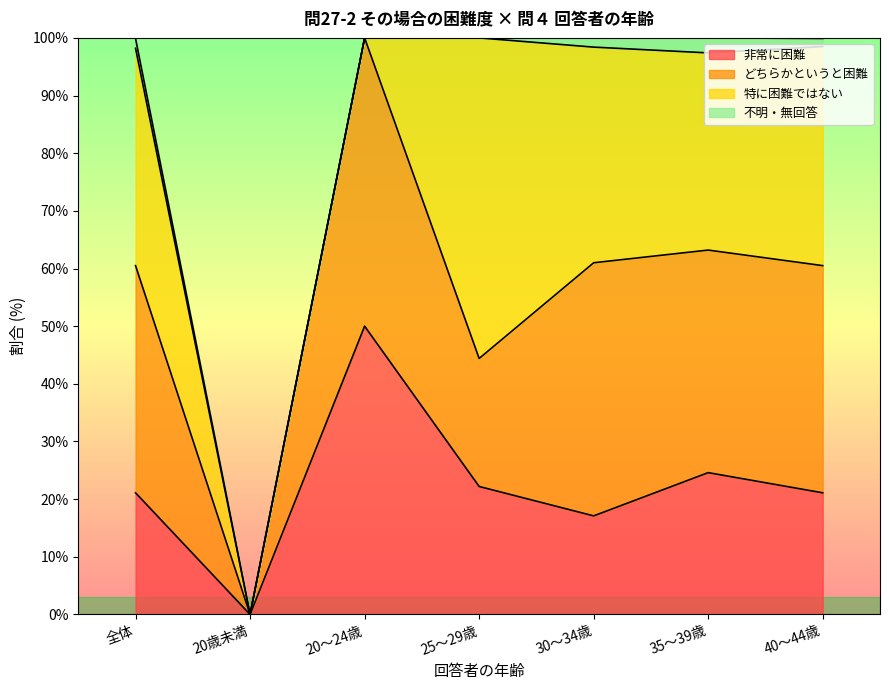

True or false: 特に困難ではない has more than 2 interior local peaks.

False